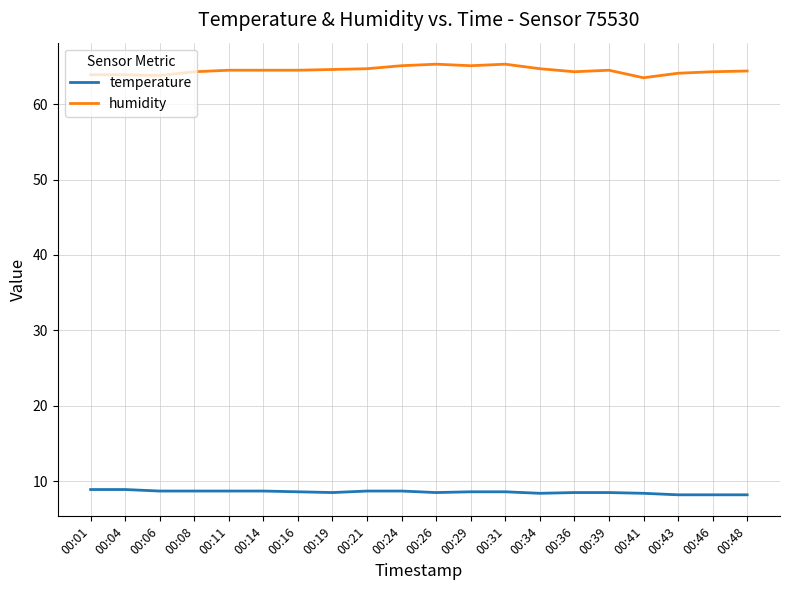

How many lines are shown in the chart?

2